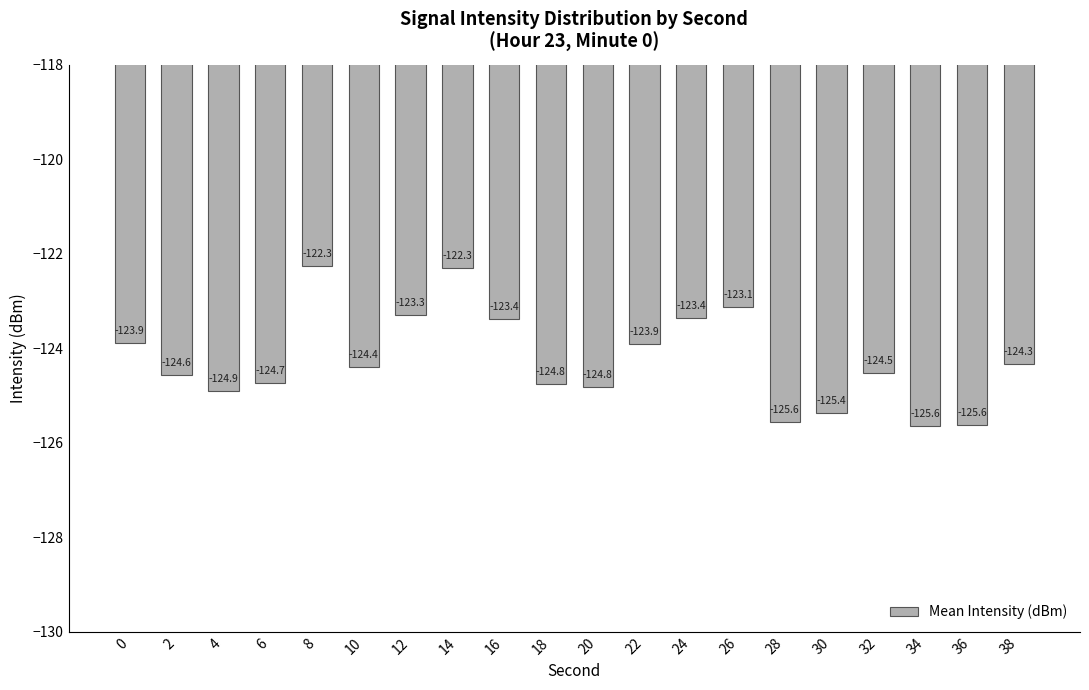

How many data points does each series have?

20